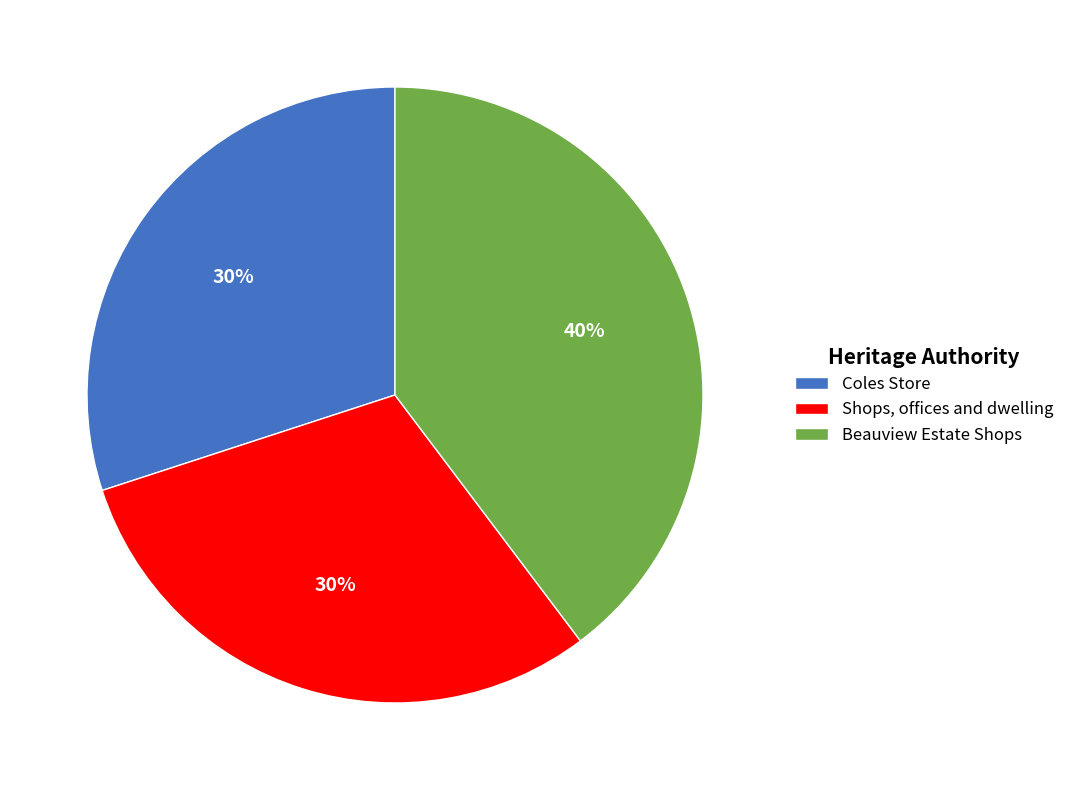

Which category has the biggest portion of the pie?

Beauview Estate Shops